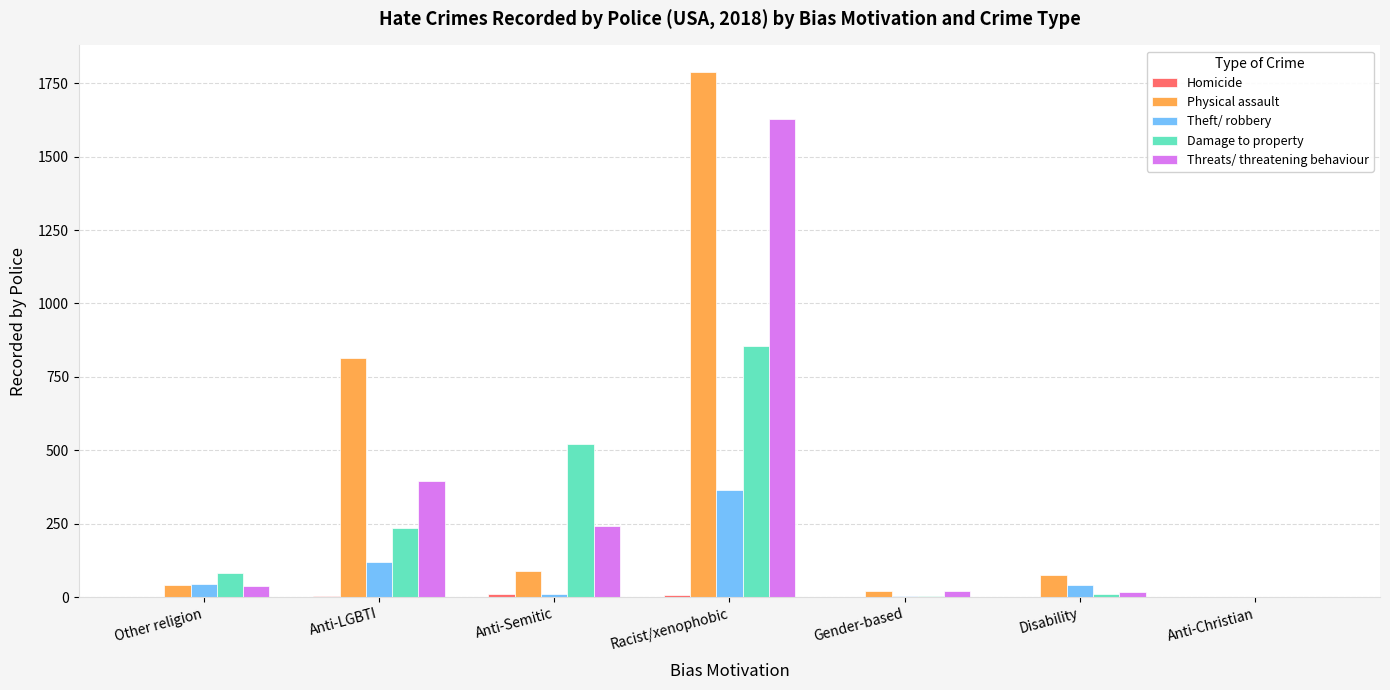

Between Other religion and Racist/xenophobic, which series saw the biggest shift?

Physical assault